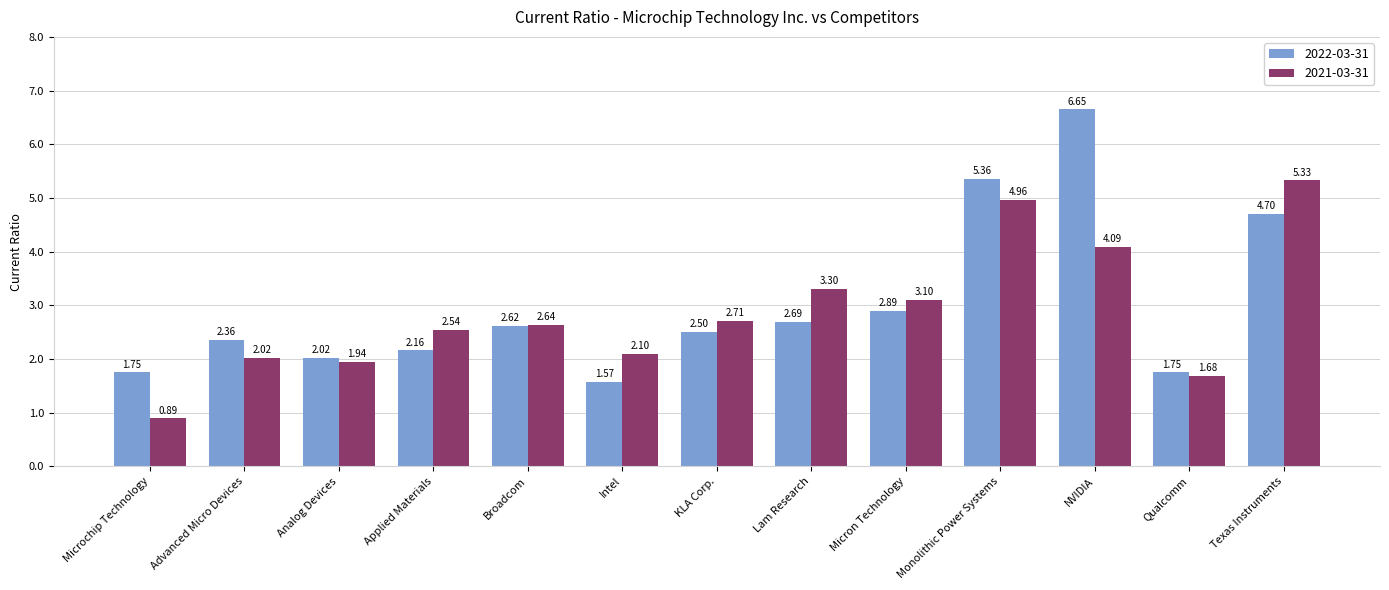

At which category does the chart reach its minimum across all series?

Microchip Technology